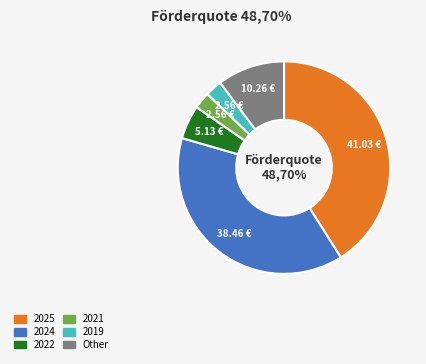

Is it true that 2024 is 25% of the pie?

False